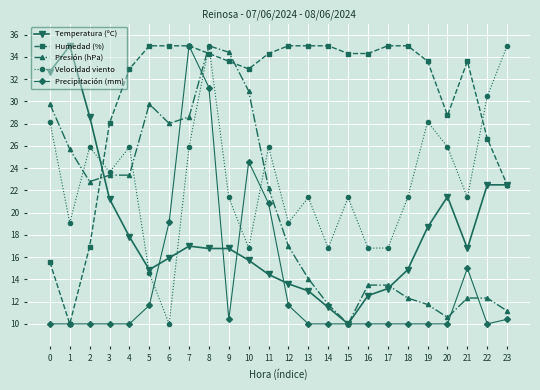

True or false: Velocidad viento has more than 0 points higher than both neighbors.

True